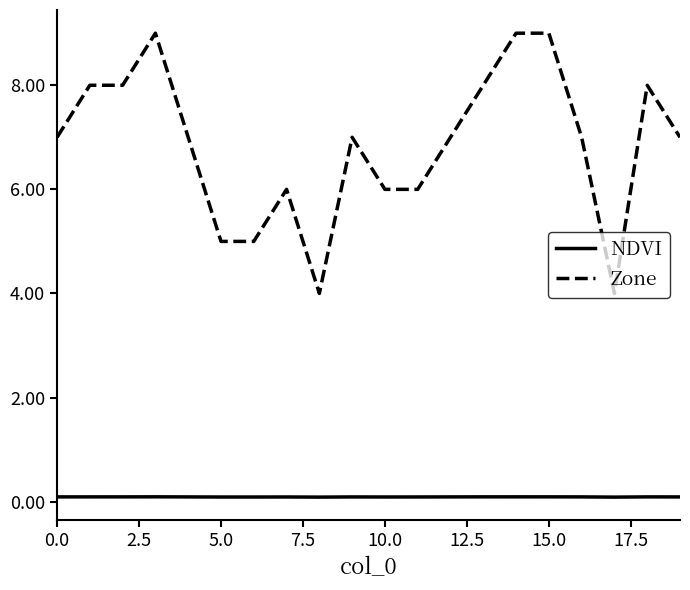

What is the difference between the maximum and minimum values in the Zone series?

5.0